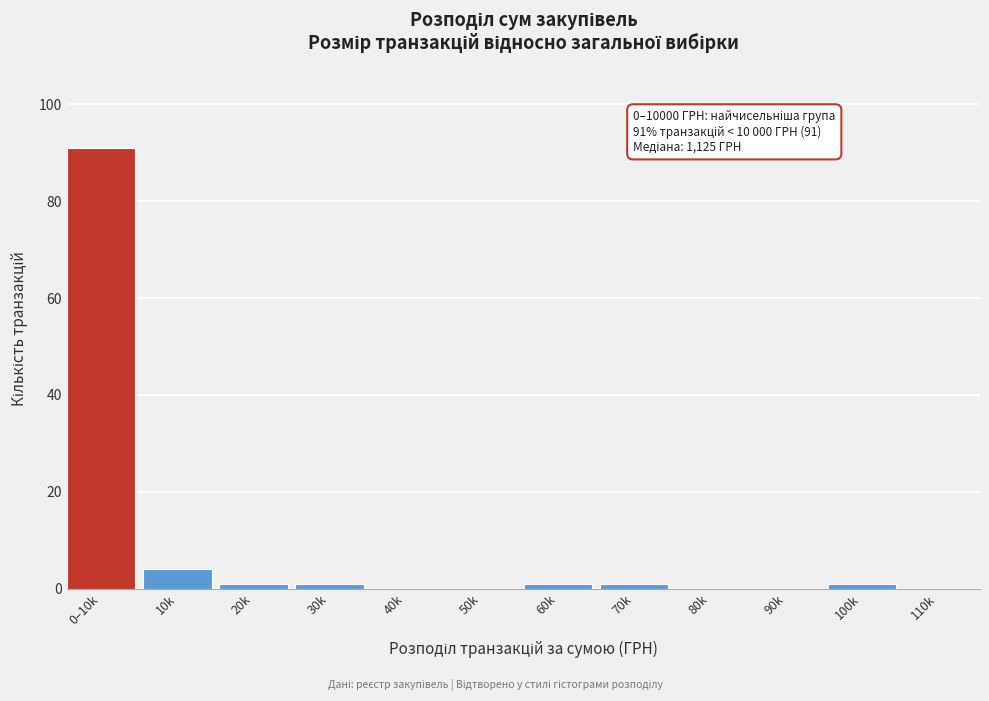

Reading left to right, what are all the values shown in this chart?

0–10k=91	10k=4	20k=1	30k=1	40k=0	50k=0	60k=1	70k=1	80k=0	90k=0	100k=1	110k=0